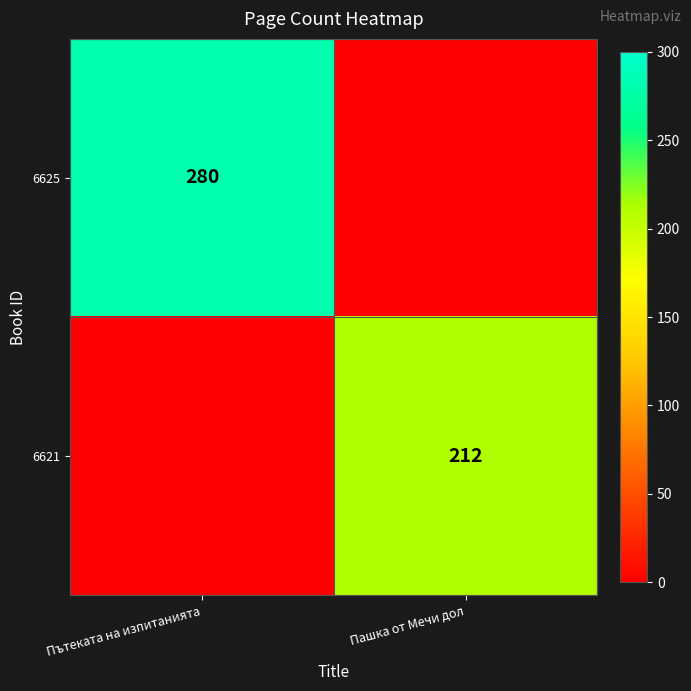

The 6625 series shows 280 at Пътеката на изпитанията. True or false?

True